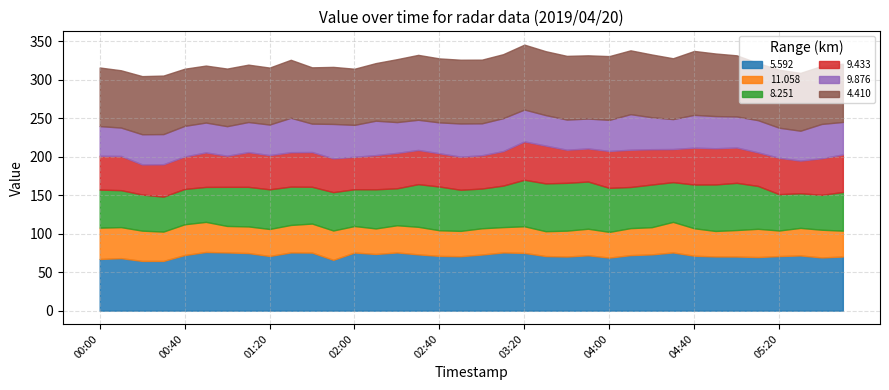

True or false: 5.592 and 9.876 intersect in this chart.

False